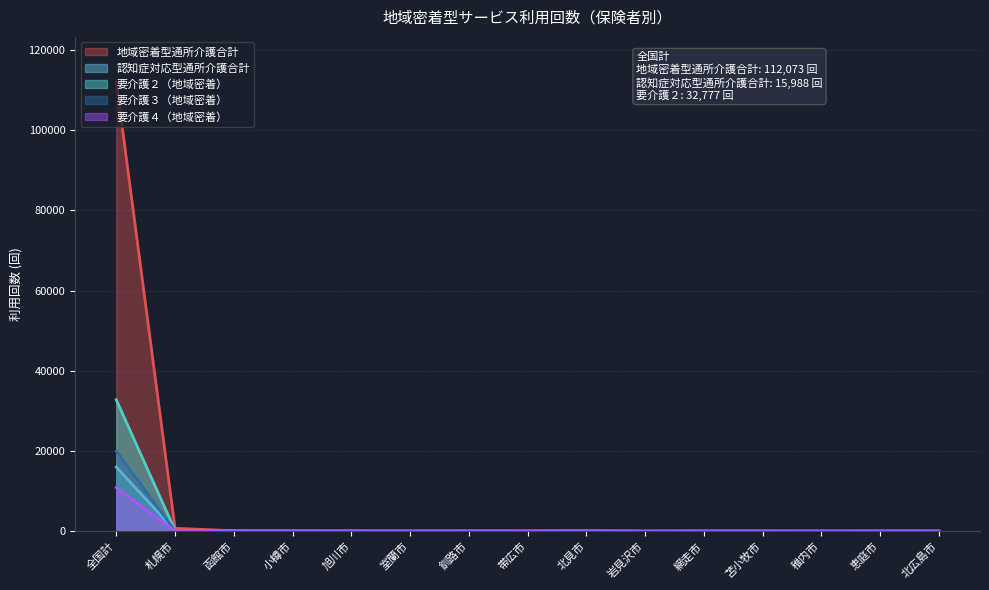

What is the difference between the 要介護４（地域密着） values at 全国計 and 苫小牧市?

10870